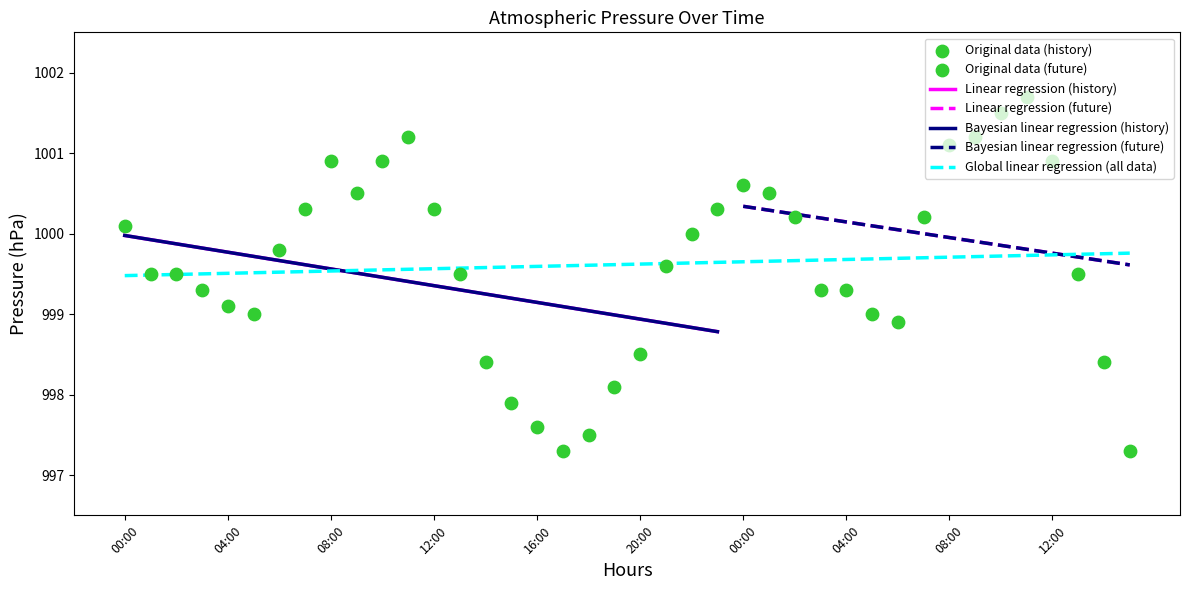

What is the ratio of the value at 15:00 to the value at 02:00?

1.0